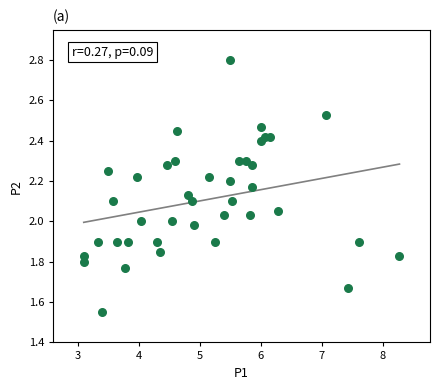

What is the range of X values (max minus min)?

5.2